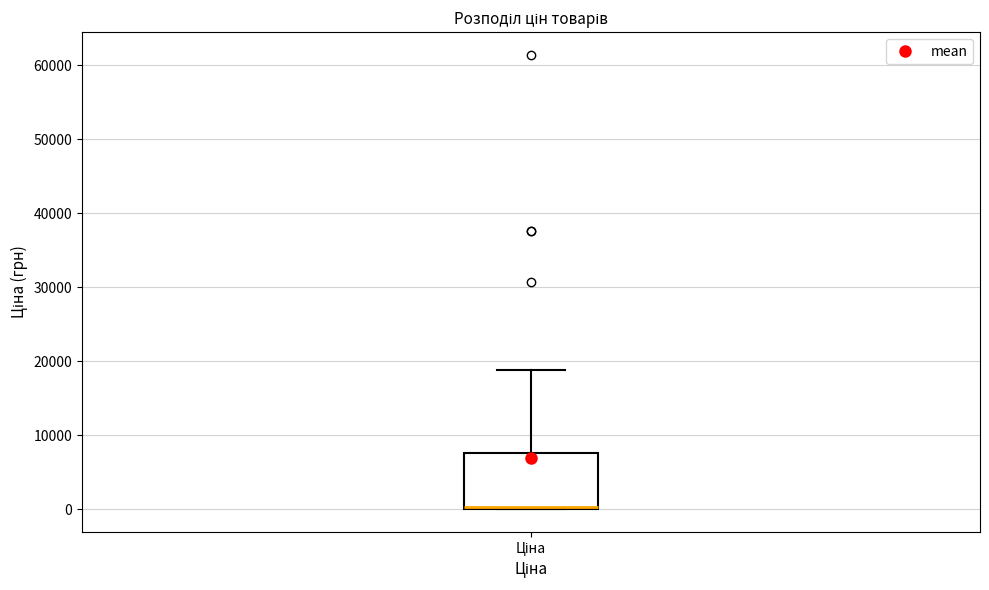

Where is the lower edge of the box for Ціна on the y-axis? The values are not printed on the chart, so give them approximately, as read against the axis.

0